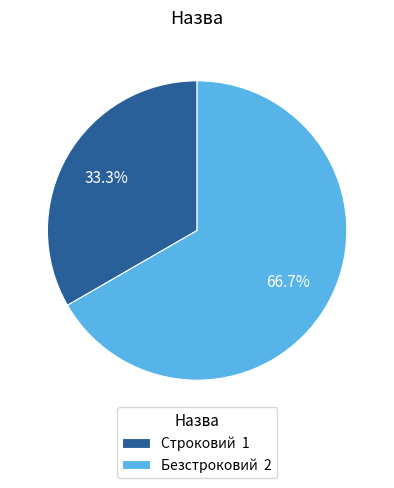

What is the largest slice in the pie chart?

Безстроковий